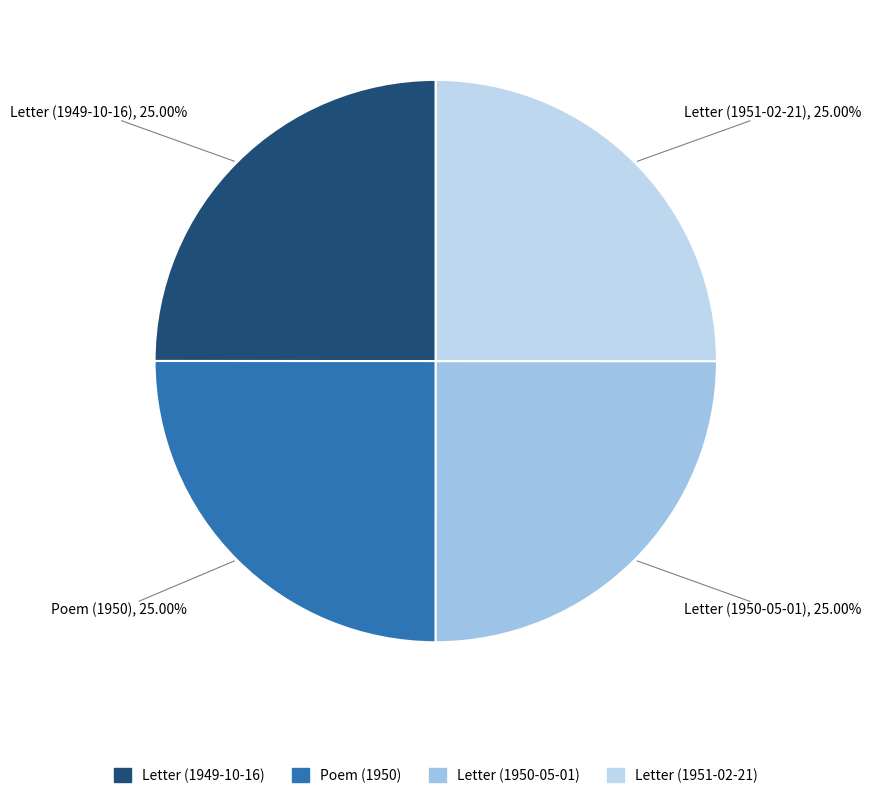

Count the number of slices in the pie.

4